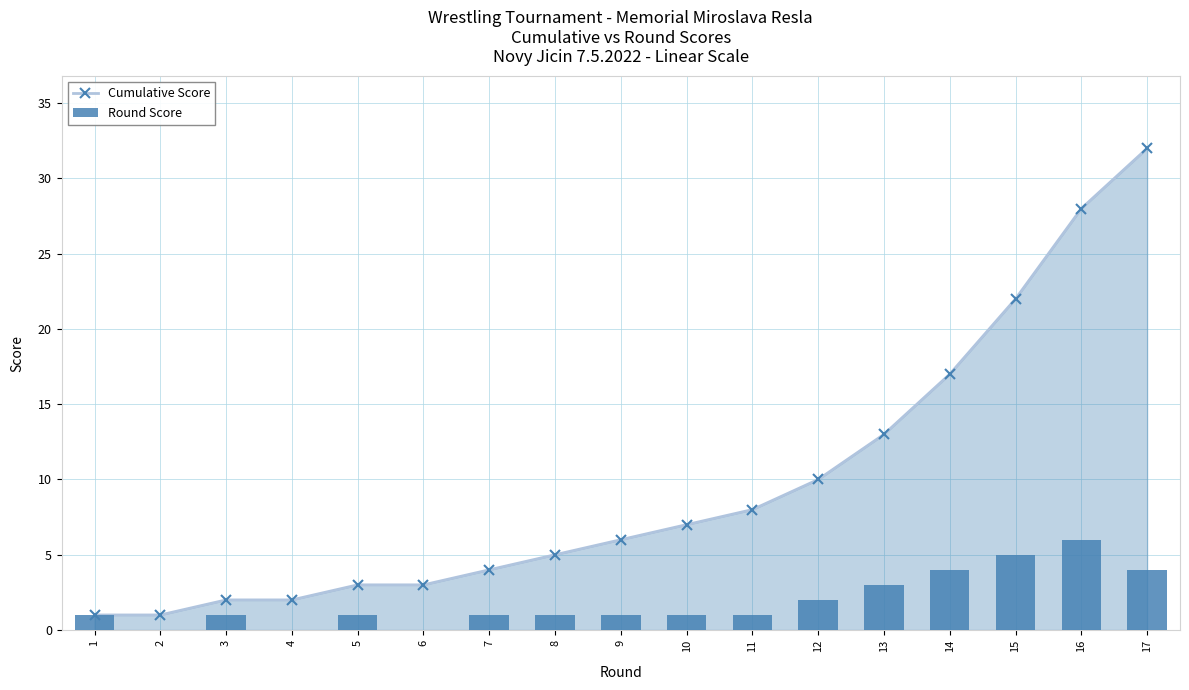

What is the difference between the maximum and second lowest values in the Round Score series?

6